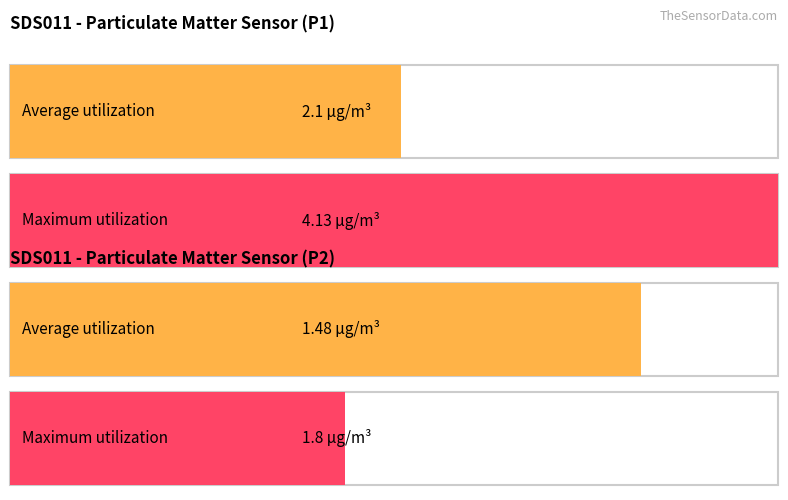

What is the greatest value displayed?

4.1